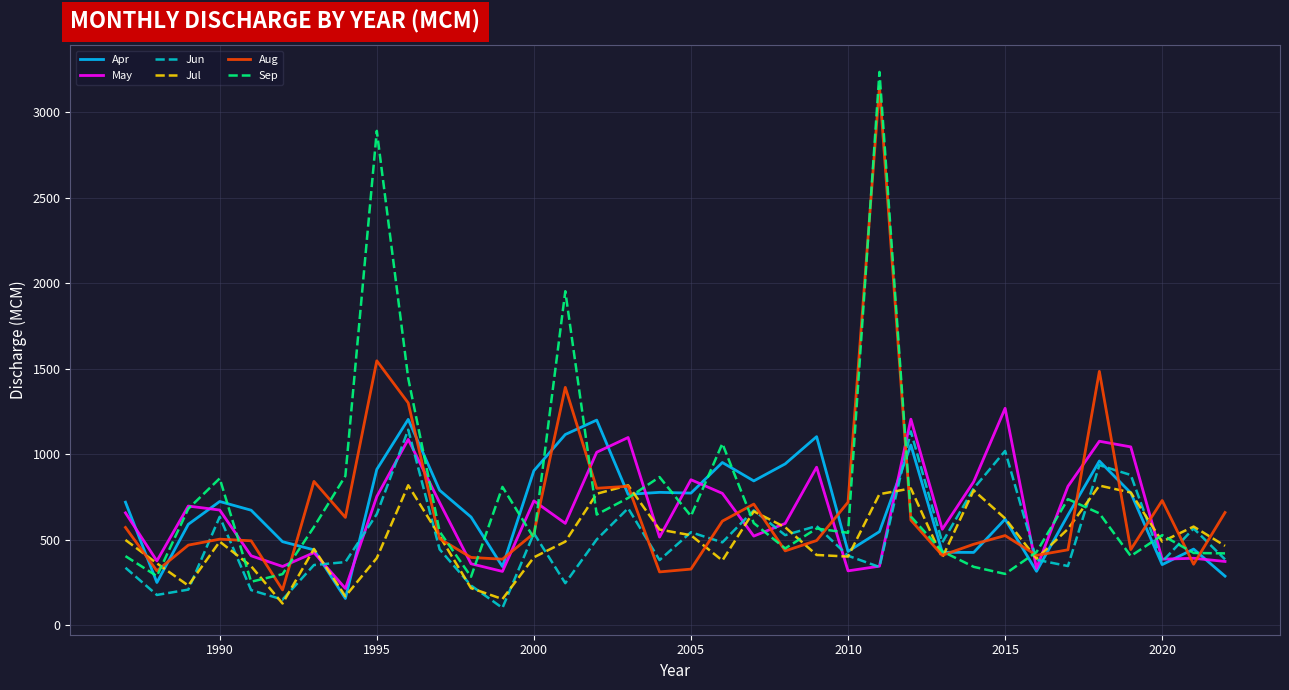

What is the maximum value for Aug?

3151.7